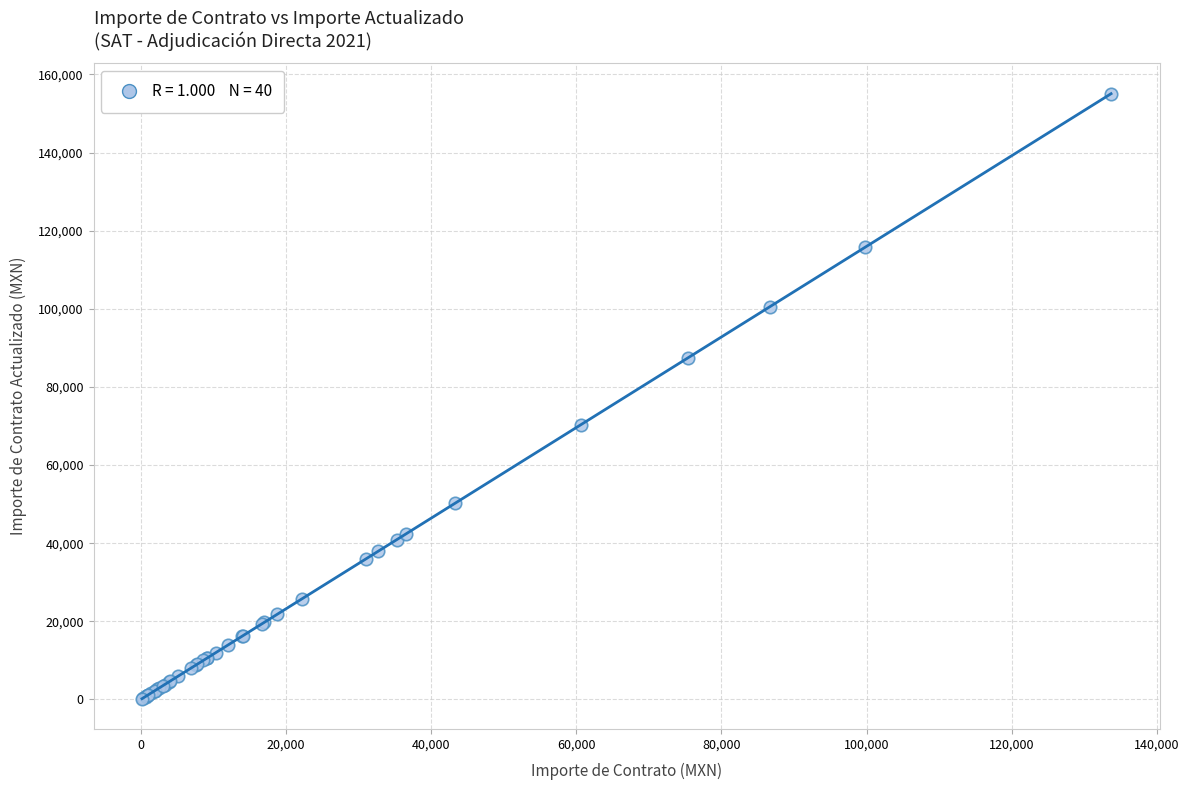

What Y value in the scatter plot is closest to 77632?

70366.8